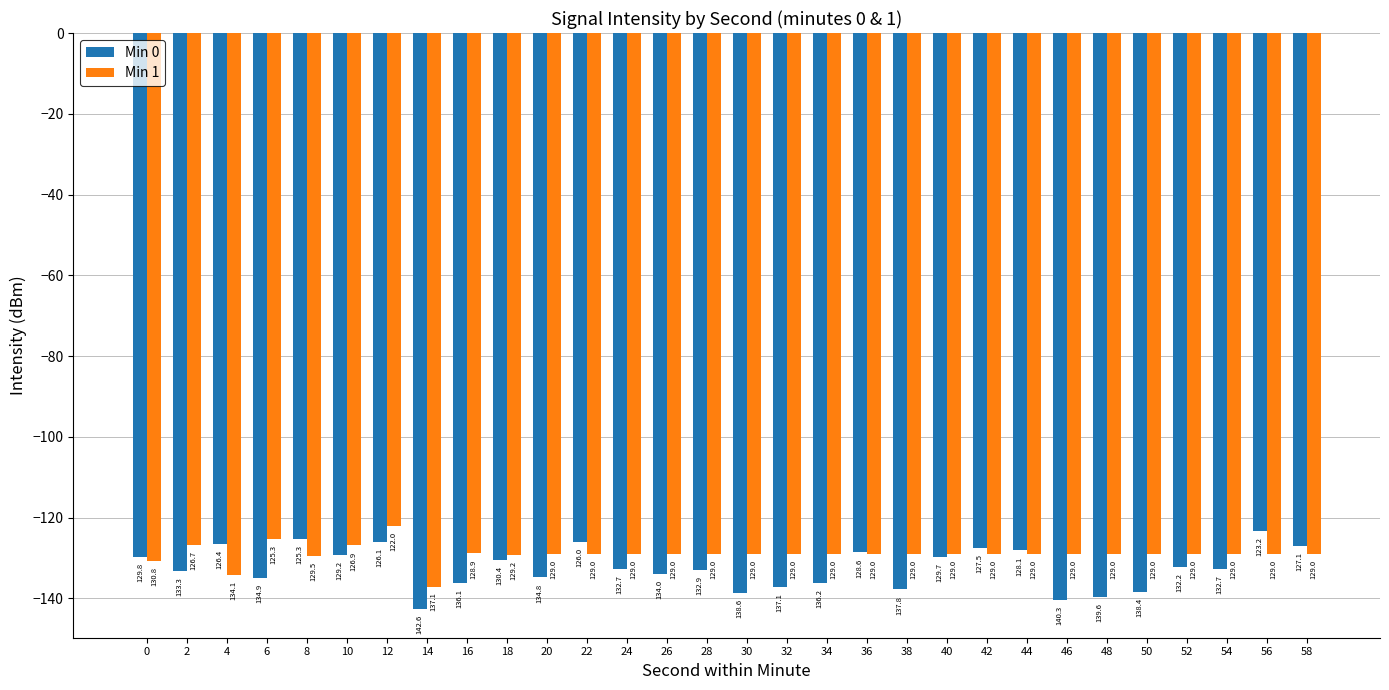

What are all the series names shown in the legend?

Min 0, Min 1